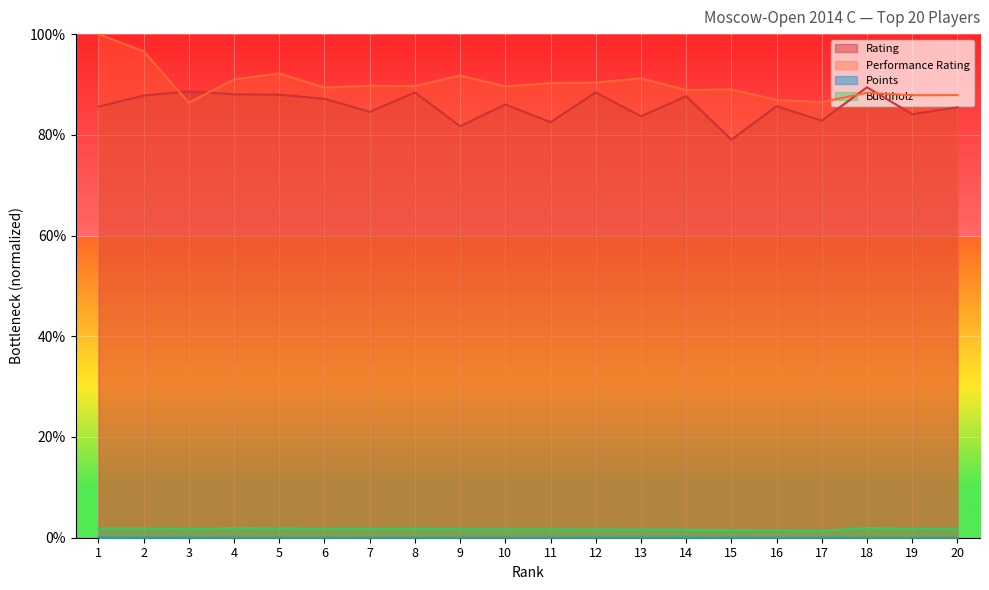

Which label corresponds to the smallest value in the chart?

18